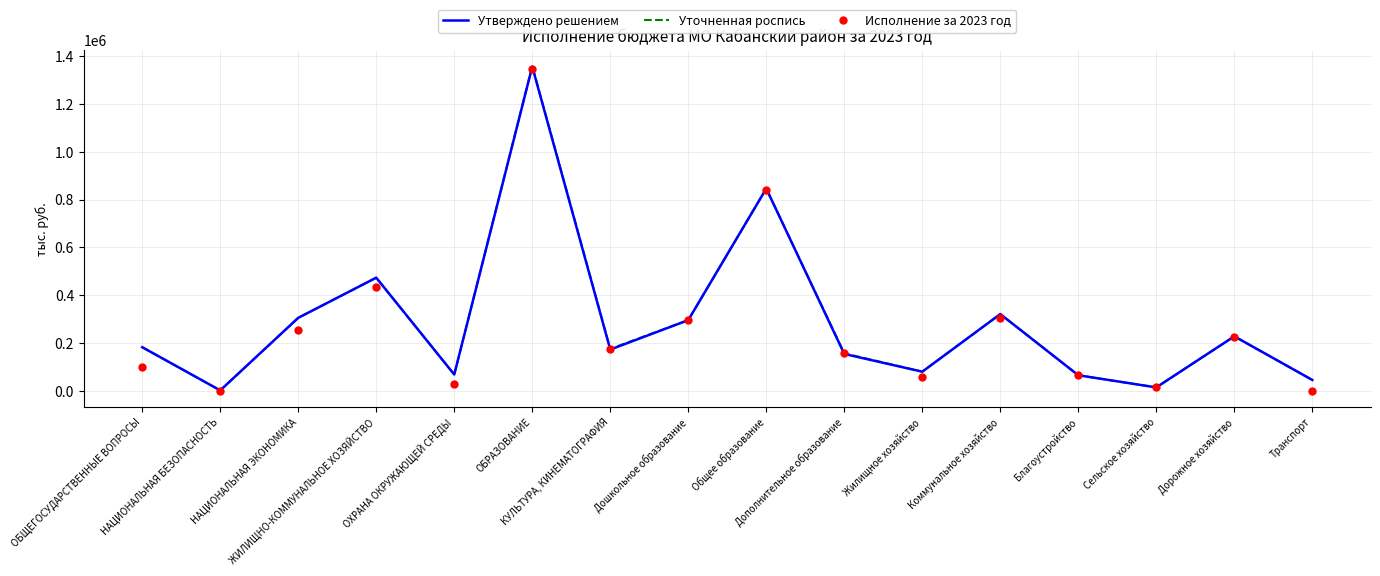

What is the sum of the Уточненная роспись values at Транспорт and Дошкольное образование?

340747.6